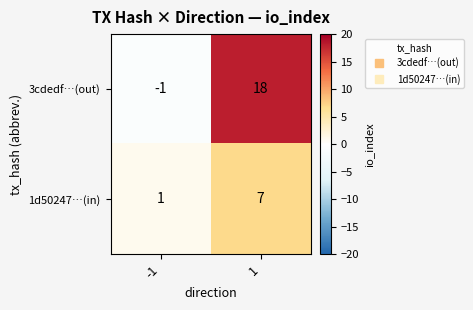

Read the 1d50247…(in) value at 1.

7